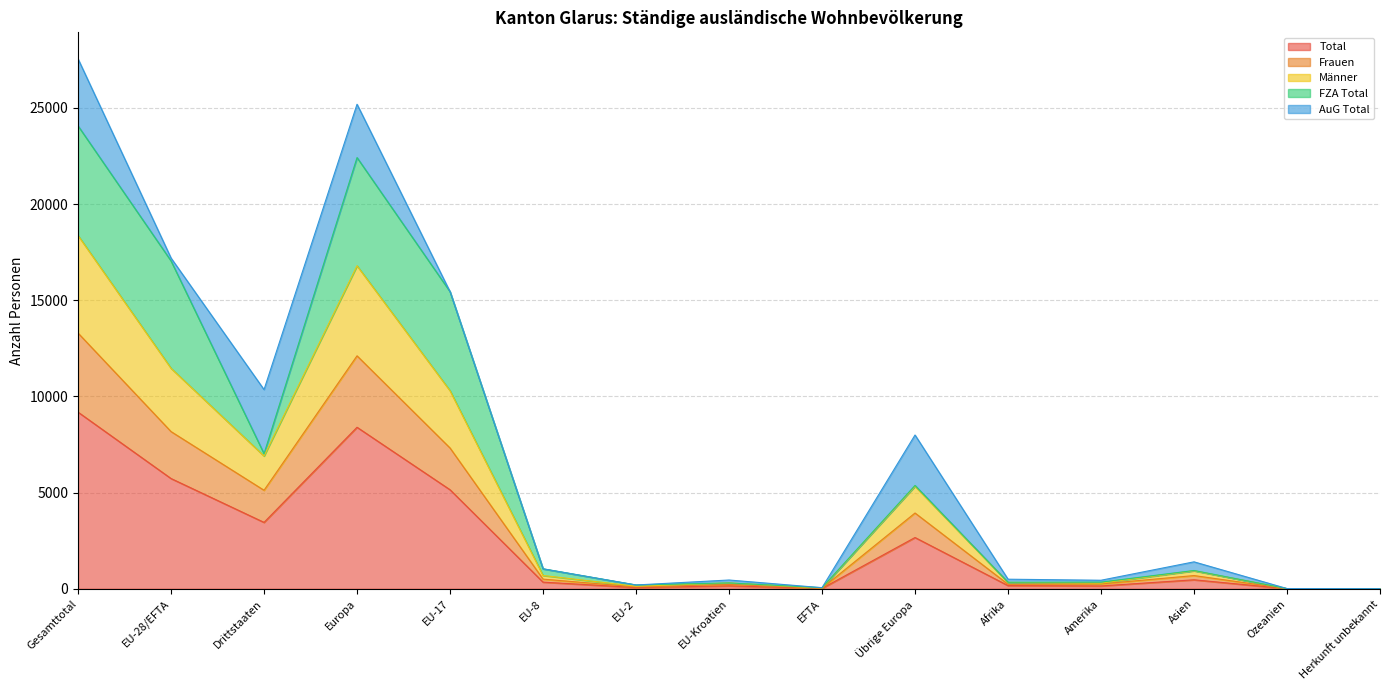

In Frauen, how many points are higher than both neighbors (excluding endpoints)?

4